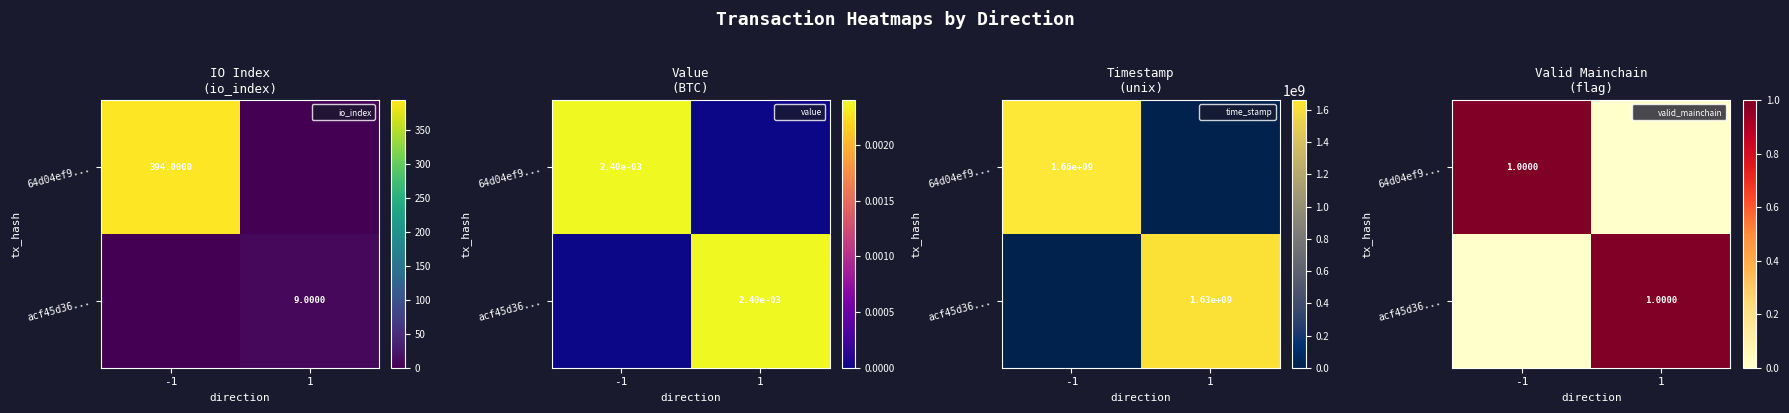

At which category does the chart reach its minimum across all series?

1